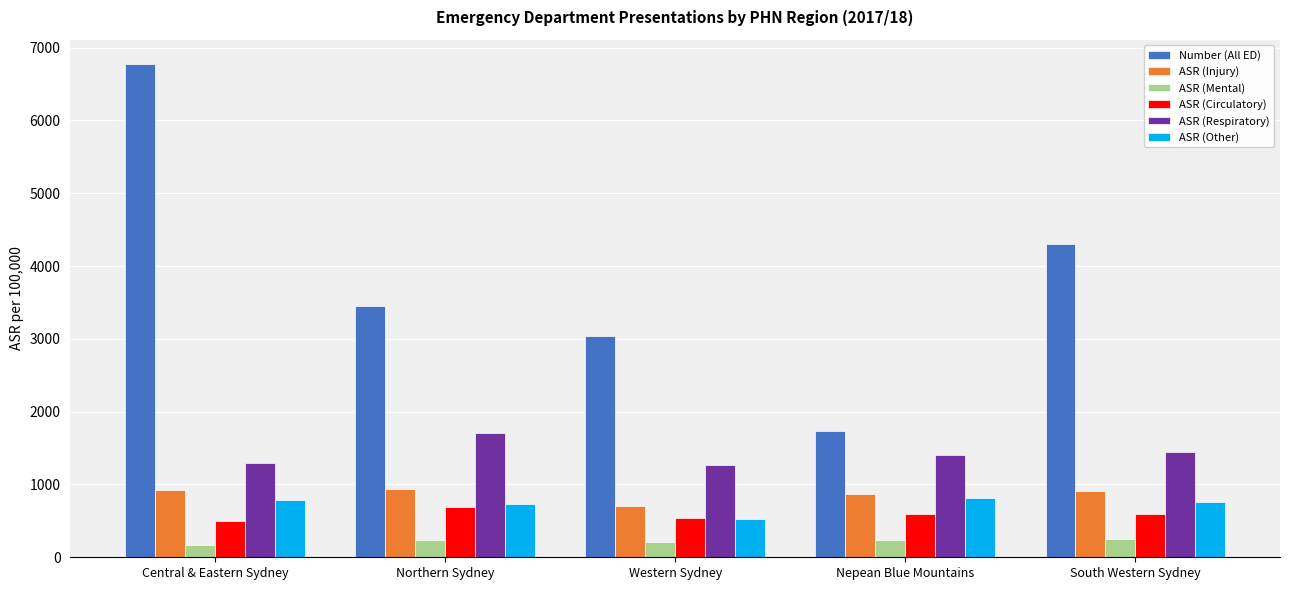

What are all the series names shown in the legend?

Number (All ED), ASR (Injury), ASR (Mental), ASR (Circulatory), ASR (Respiratory), ASR (Other)